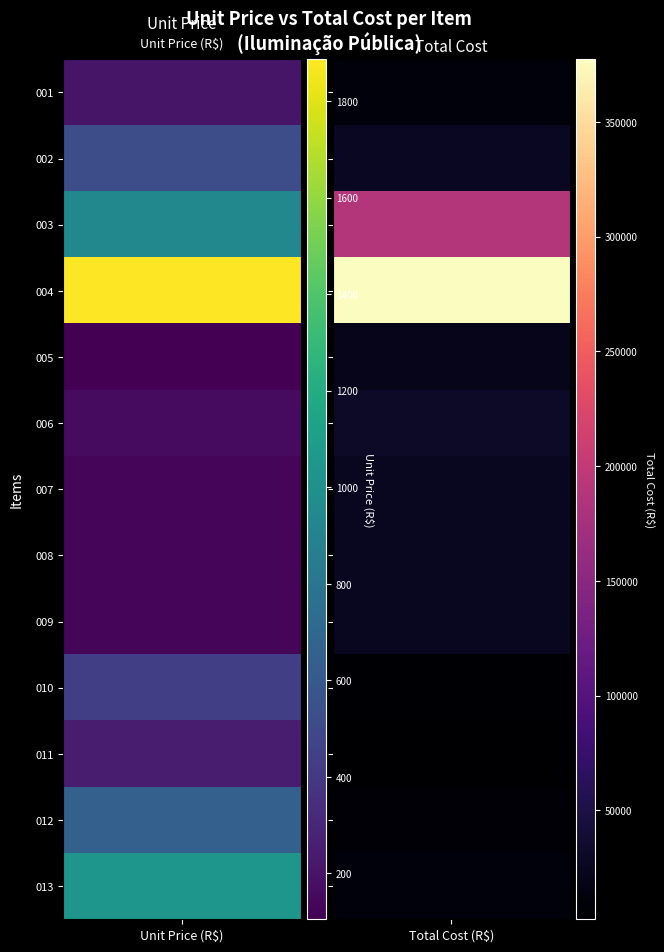

Which category has the lowest value in the unit_values series?

4